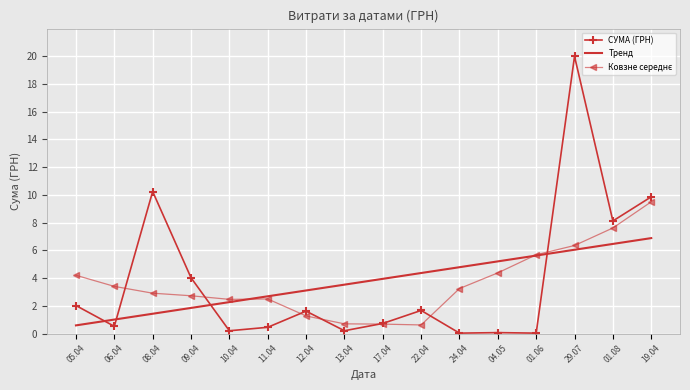

True or false: СУМА (ГРН) has a value of 1.6 at 12.04.

True